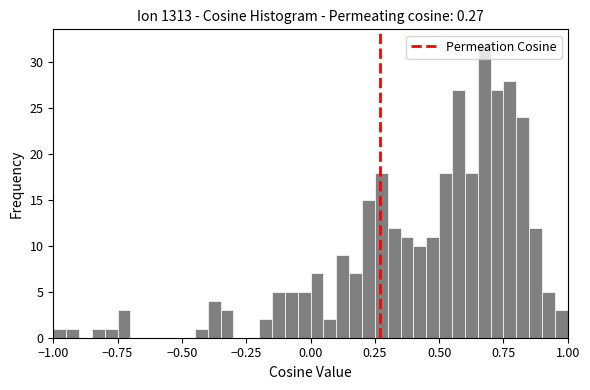

Read against the x-axis, roughly where is the centre of the tallest bar?

0.70